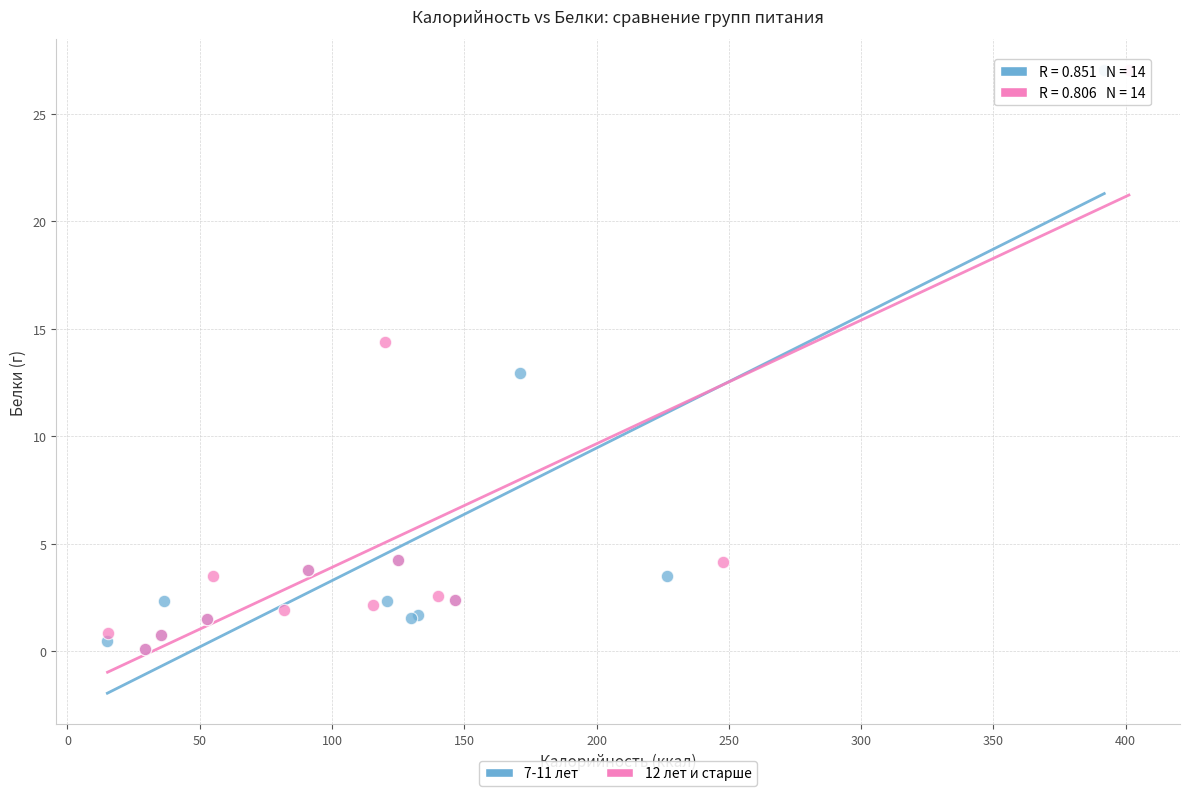

What are all the series names shown in the legend?

7-11 лет, 12 лет и старше